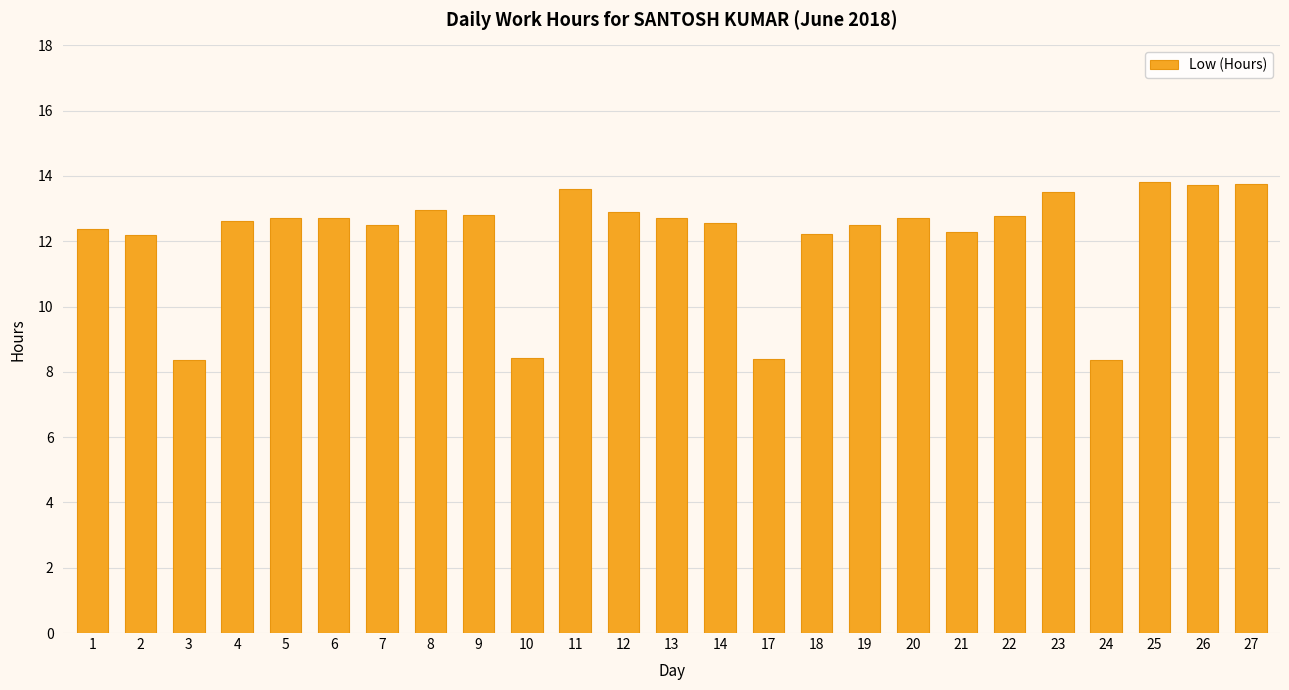

How many values exceed 12?

21